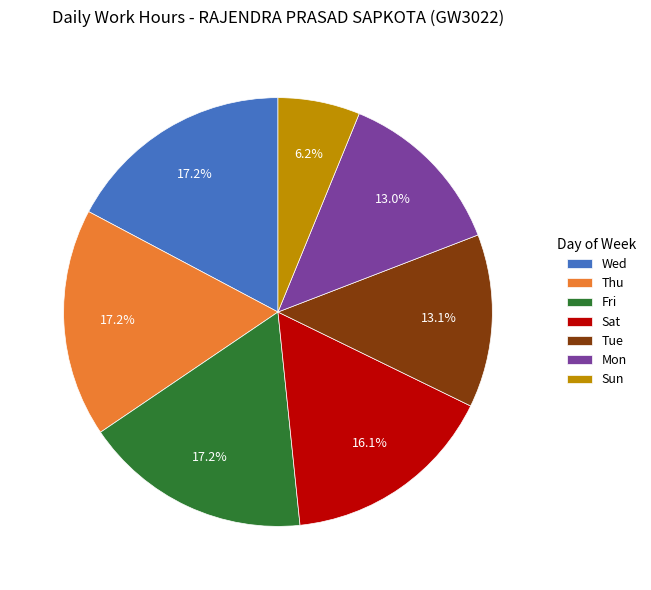

Does any single category account for the majority?

No